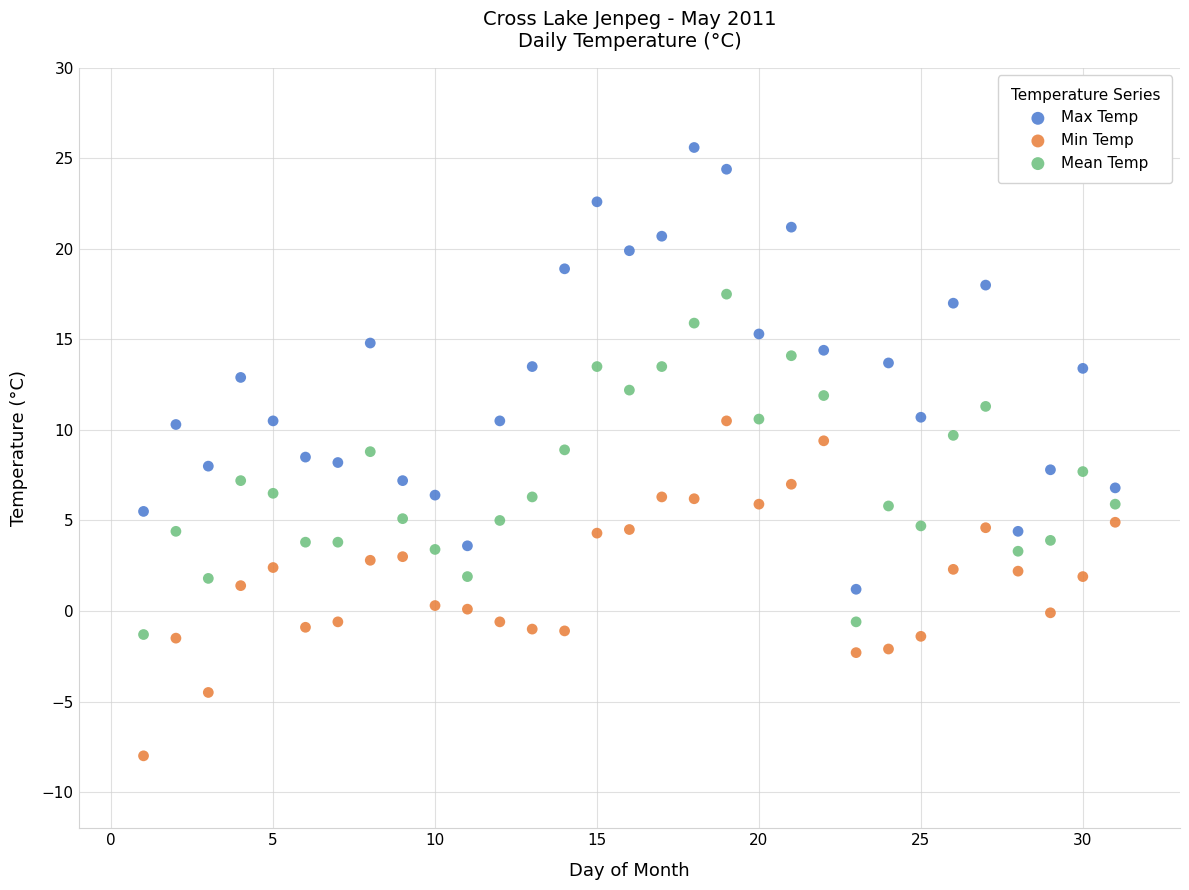

Which series has the largest Y range (max minus min)?

Max Temp